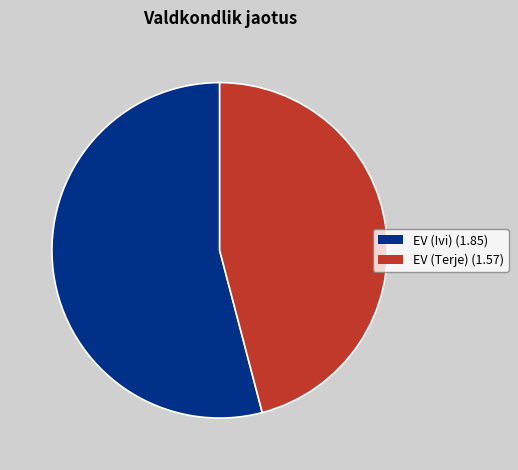

What is the majority slice?

EV (Ivi)